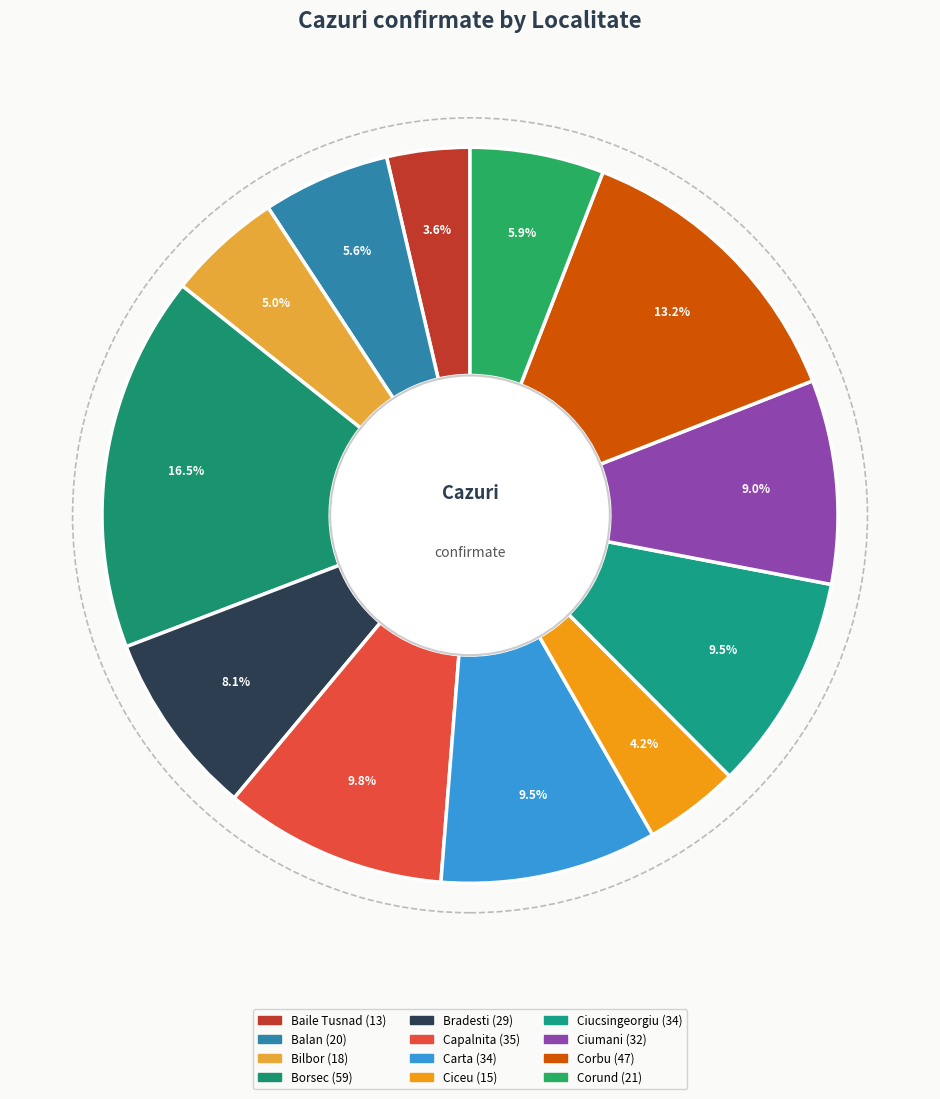

To the nearest percent, what percentage of the pie is Borsec?

17%